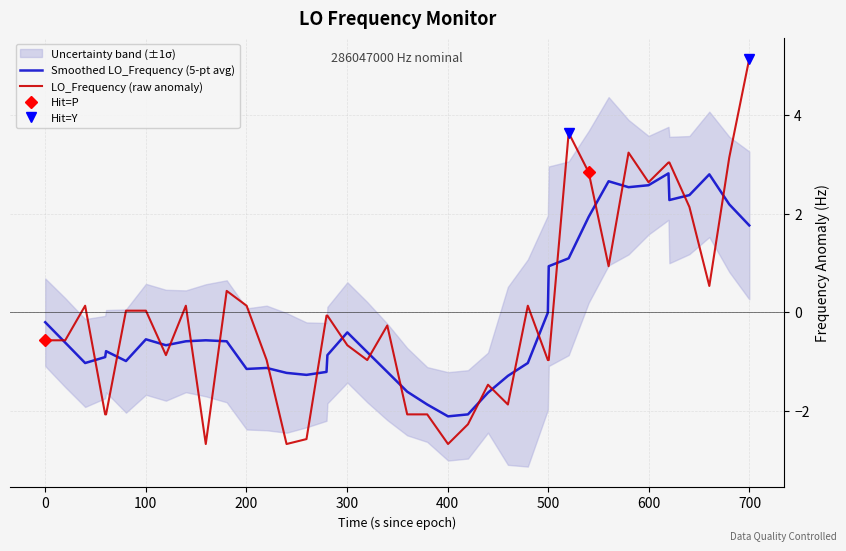

What is the highest value of the Smoothed LO_Frequency (5-pt avg) series?

2.8